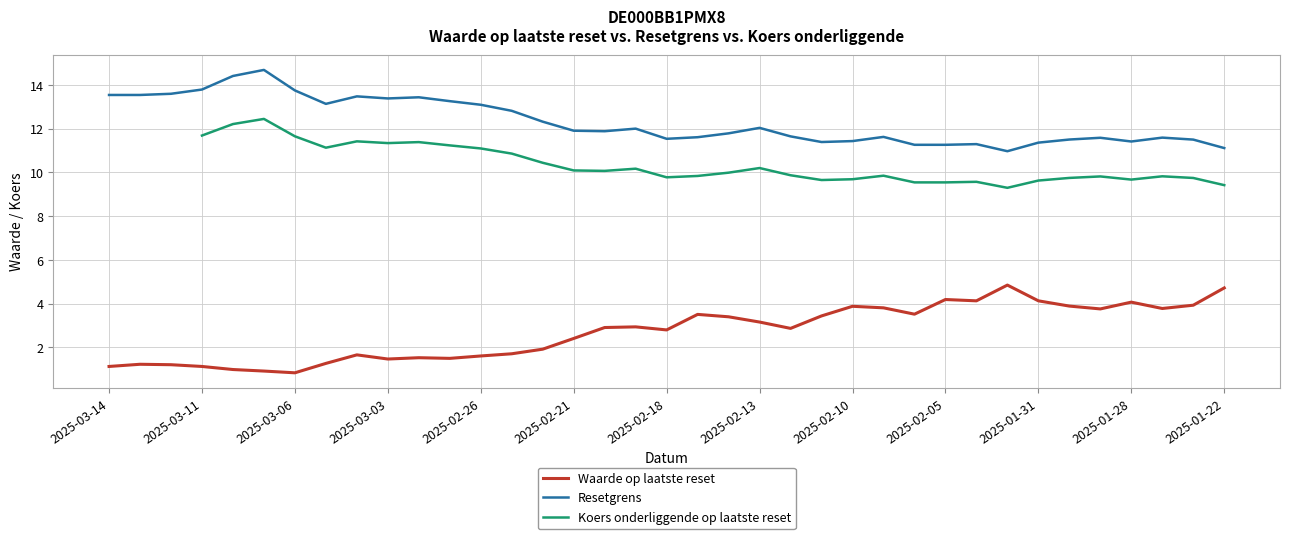

Is this an area chart (filled region under the line)?

No